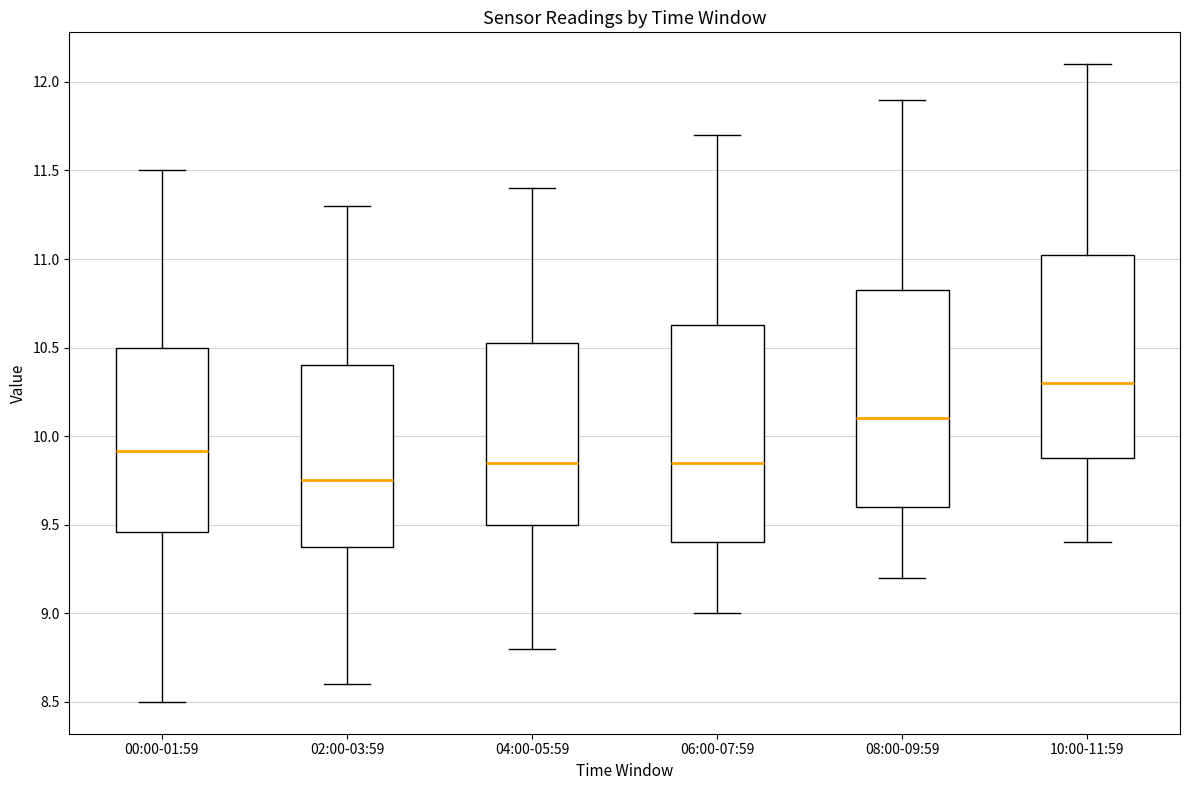

Reading left to right, read every box against the y-axis: the position of its median line, the range the box covers, and the ends of its whiskers. The values are not printed on the chart, so give them approximately, as read against the axis.

00:00-01:59: median 9.90, box 9.45 to 10.50, whiskers 8.50 to 11.50
02:00-03:59: median 9.75, box 9.40 to 10.40, whiskers 8.60 to 11.30
04:00-05:59: median 9.85, box 9.50 to 10.55, whiskers 8.80 to 11.40
06:00-07:59: median 9.85, box 9.40 to 10.65, whiskers 9.00 to 11.70
08:00-09:59: median 10.10, box 9.60 to 10.85, whiskers 9.20 to 11.90
10:00-11:59: median 10.30, box 9.90 to 11.05, whiskers 9.40 to 12.10